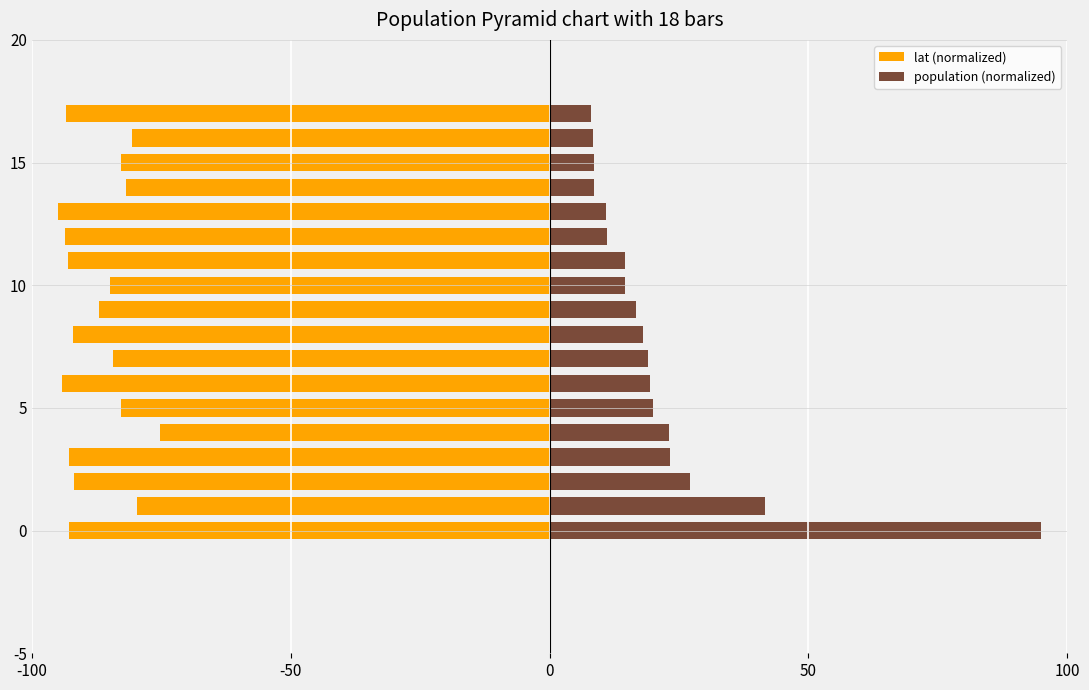

Reading left to right, extract all data points from this chart.

lat (normalized): -92.9	-79.8	-91.9	-92.8	-75.3	-82.8	-94.1	-84.3	-92.0	-87.0	-85.0	-92.9	-93.7	-95.0	-81.8	-82.8	-80.7	-93.4
population (normalized): 95.0	41.7	27.2	23.2	23.0	20.0	19.3	19.1	18.0	16.6	14.6	14.5	11.2	10.8	8.6	8.5	8.4	8.0